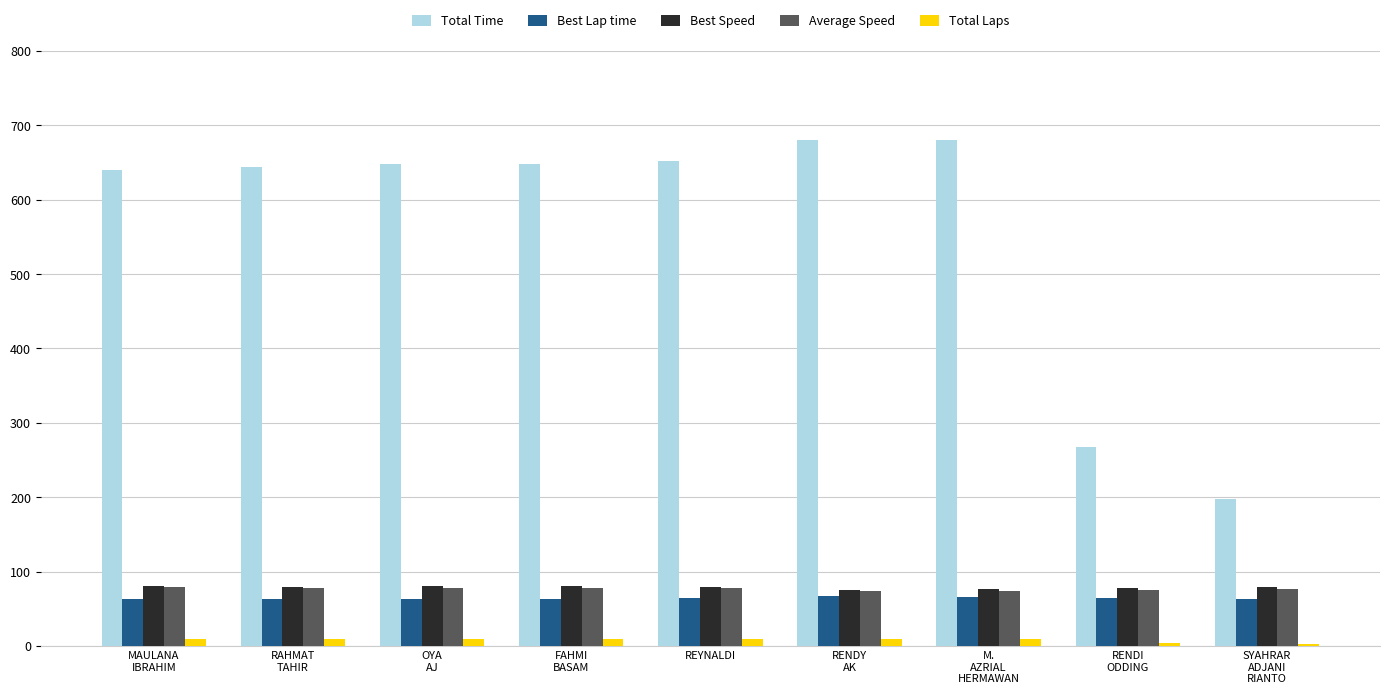

How many bars are there in each group?

5